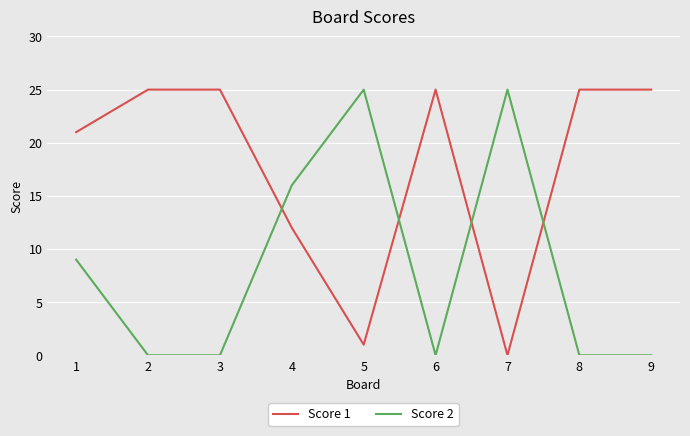

What is the total value across all series at 4?

28